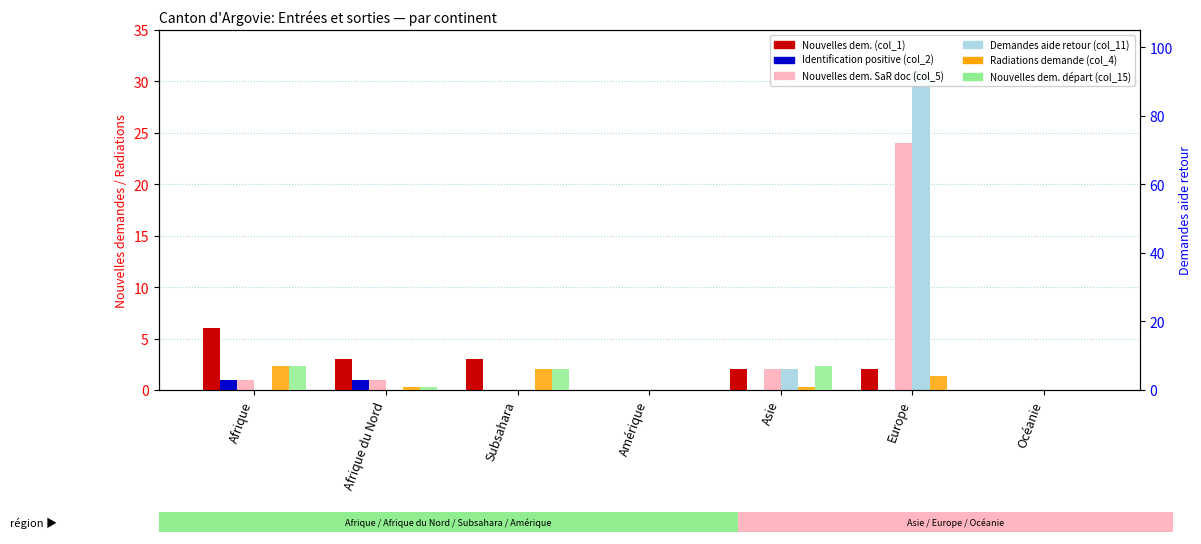

What are all the series names shown in the legend?

Nouvelles dem. (col_1), Identification positive (col_2), Nouvelles dem. SaR doc (col_5), Demandes aide retour (col_11), Radiations demande (col_4), Nouvelles dem. départ (col_15)